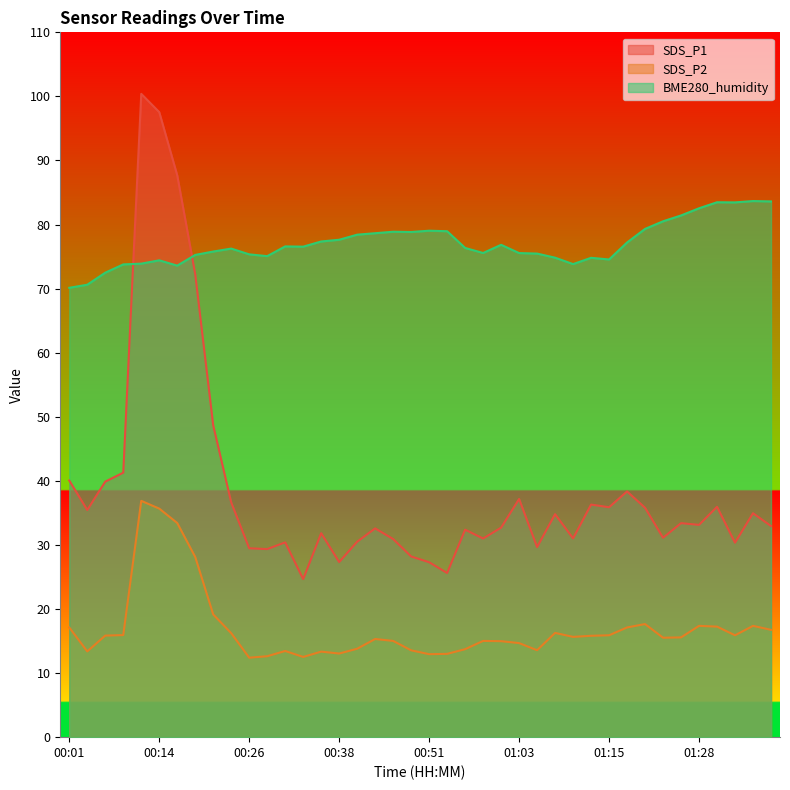

What is the sum of all BME280_humidity values?

3080.6